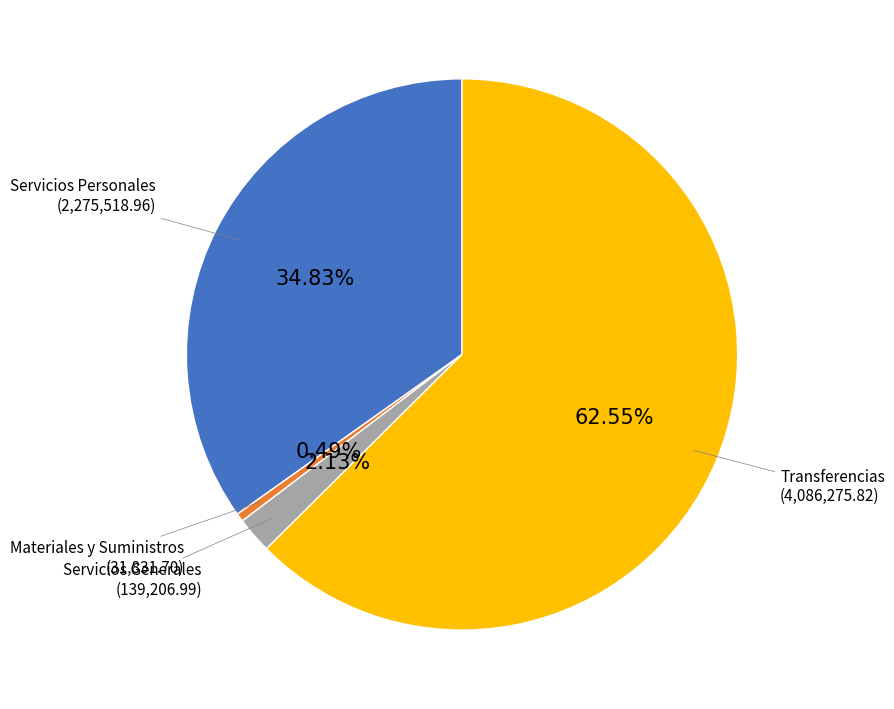

Is there any slice that represents more than half of the pie?

Yes